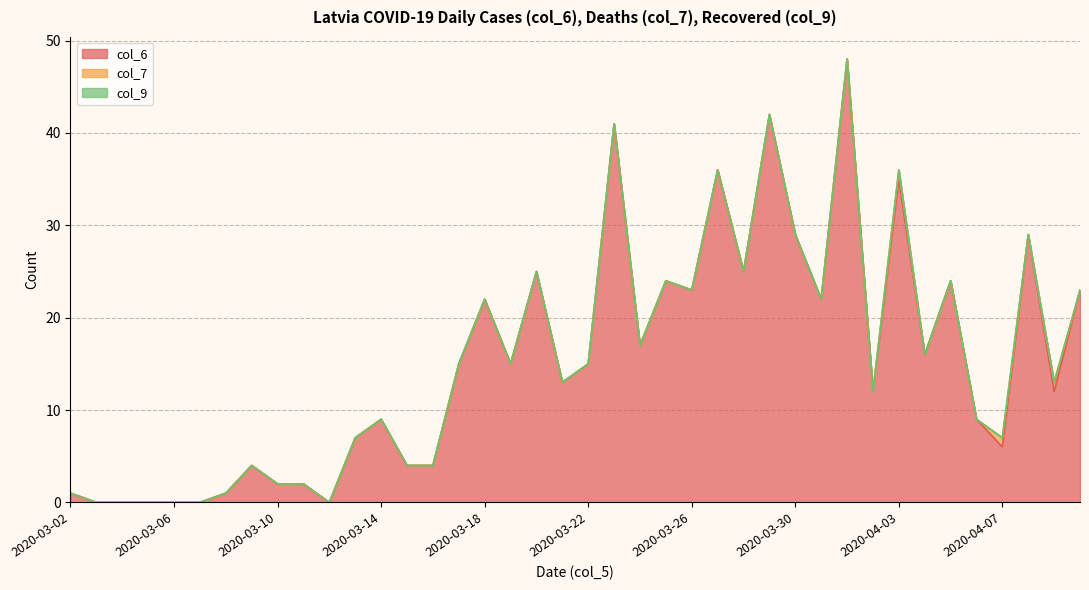

Reading left to right, what are all the values shown in this chart?

col_6: 2020-03-02=1	2020-03-03=0	2020-03-04=0	2020-03-05=0	2020-03-06=0	2020-03-07=0	2020-03-08=1	2020-03-09=4	2020-03-10=2	2020-03-11=2	2020-03-12=0	2020-03-13=7	2020-03-14=9	2020-03-15=4	2020-03-16=4	2020-03-17=15	2020-03-18=22	2020-03-19=15	2020-03-20=25	2020-03-21=13	2020-03-22=15	2020-03-23=41	2020-03-24=17	2020-03-25=24	2020-03-26=23	2020-03-27=36	2020-03-28=25	2020-03-29=42	2020-03-30=29	2020-03-31=22	2020-04-01=48	2020-04-02=12	2020-04-03=35	2020-04-04=16	2020-04-05=24	2020-04-06=9	2020-04-07=6	2020-04-08=29	2020-04-09=12	2020-04-10=23
col_7: 2020-03-02=0	2020-03-03=0	2020-03-04=0	2020-03-05=0	2020-03-06=0	2020-03-07=0	2020-03-08=0	2020-03-09=0	2020-03-10=0	2020-03-11=0	2020-03-12=0	2020-03-13=0	2020-03-14=0	2020-03-15=0	2020-03-16=0	2020-03-17=0	2020-03-18=0	2020-03-19=0	2020-03-20=0	2020-03-21=0	2020-03-22=0	2020-03-23=0	2020-03-24=0	2020-03-25=0	2020-03-26=0	2020-03-27=0	2020-03-28=0	2020-03-29=0	2020-03-30=0	2020-03-31=0	2020-04-01=0	2020-04-02=0	2020-04-03=1	2020-04-04=0	2020-04-05=0	2020-04-06=0	2020-04-07=1	2020-04-08=0	2020-04-09=1	2020-04-10=0
col_9: 2020-03-02=0	2020-03-03=0	2020-03-04=0	2020-03-05=0	2020-03-06=0	2020-03-07=0	2020-03-08=0	2020-03-09=0	2020-03-10=0	2020-03-11=0	2020-03-12=0	2020-03-13=0	2020-03-14=0	2020-03-15=0	2020-03-16=0	2020-03-17=0	2020-03-18=0	2020-03-19=0	2020-03-20=0	2020-03-21=0	2020-03-22=0	2020-03-23=0	2020-03-24=0	2020-03-25=0	2020-03-26=0	2020-03-27=0	2020-03-28=0	2020-03-29=0	2020-03-30=0	2020-03-31=0	2020-04-01=0	2020-04-02=0	2020-04-03=0	2020-04-04=0	2020-04-05=0	2020-04-06=0	2020-04-07=0	2020-04-08=0	2020-04-09=0	2020-04-10=0